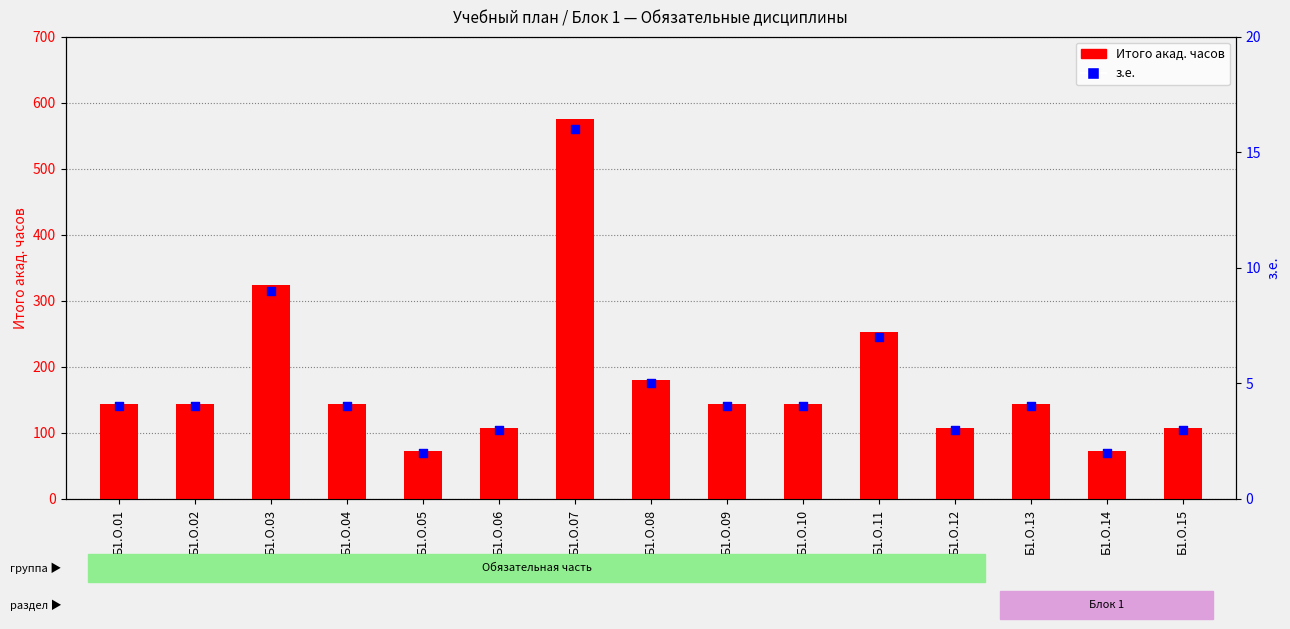

What are all the series names shown in the legend?

Итого акад. часов, з.е.